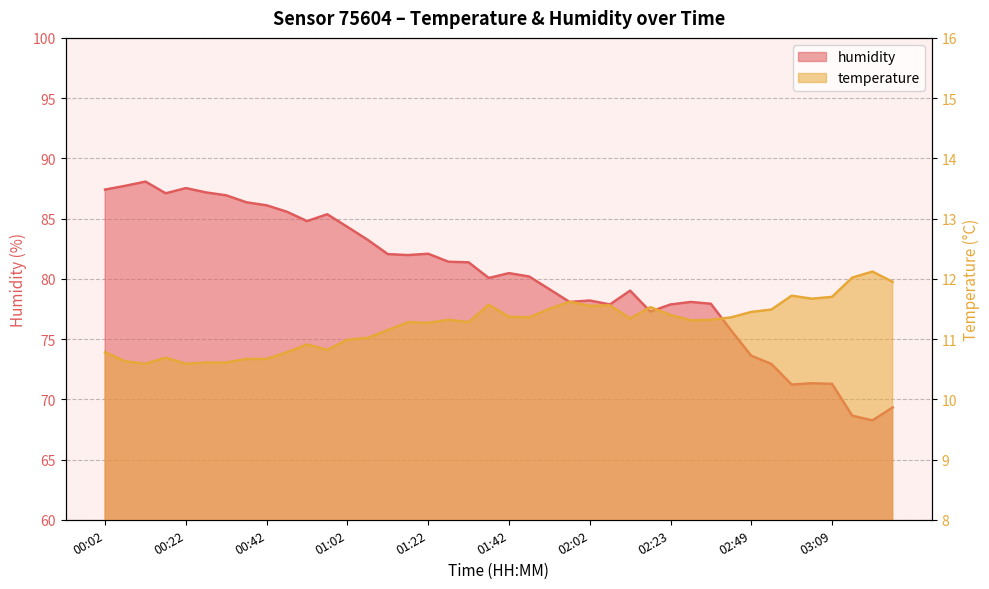

Reading left to right, what are all the values shown in this chart?

temperature: 00:02=10.8	00:07=10.6	00:12=10.6	00:17=10.7	00:22=10.6	00:27=10.6	00:32=10.6	00:37=10.7	00:42=10.7	00:47=10.8	00:52=10.9	00:57=10.8	01:02=11.0	01:07=11.0	01:12=11.2	01:17=11.3	01:22=11.3	01:27=11.3	01:32=11.3	01:37=11.6	01:42=11.4	01:47=11.4	01:52=11.5	01:57=11.6	02:02=11.6	02:07=11.6	02:12=11.3	02:18=11.5	02:23=11.4	02:28=11.3	02:33=11.3	02:43=11.4	02:49=11.4	02:54=11.5	02:59=11.7	03:04=11.7	03:09=11.7	03:14=12.0	03:19=12.1	03:24=11.9
humidity: 00:02=87.4	00:07=87.7	00:12=88.1	00:17=87.1	00:22=87.5	00:27=87.2	00:32=86.9	00:37=86.3	00:42=86.1	00:47=85.6	00:52=84.8	00:57=85.4	01:02=84.3	01:07=83.2	01:12=82.0	01:17=82.0	01:22=82.1	01:27=81.4	01:32=81.4	01:37=80.1	01:42=80.5	01:47=80.2	01:52=79.1	01:57=78.1	02:02=78.2	02:07=77.9	02:12=79.0	02:18=77.3	02:23=77.9	02:28=78.1	02:33=77.9	02:43=75.7	02:49=73.6	02:54=72.9	02:59=71.2	03:04=71.3	03:09=71.3	03:14=68.6	03:19=68.2	03:24=69.3